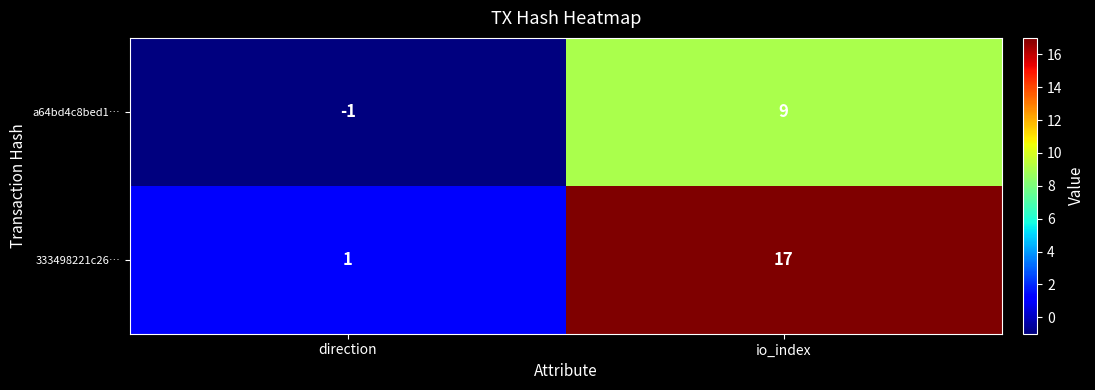

What is the average value of the 333498221c26… series?

9